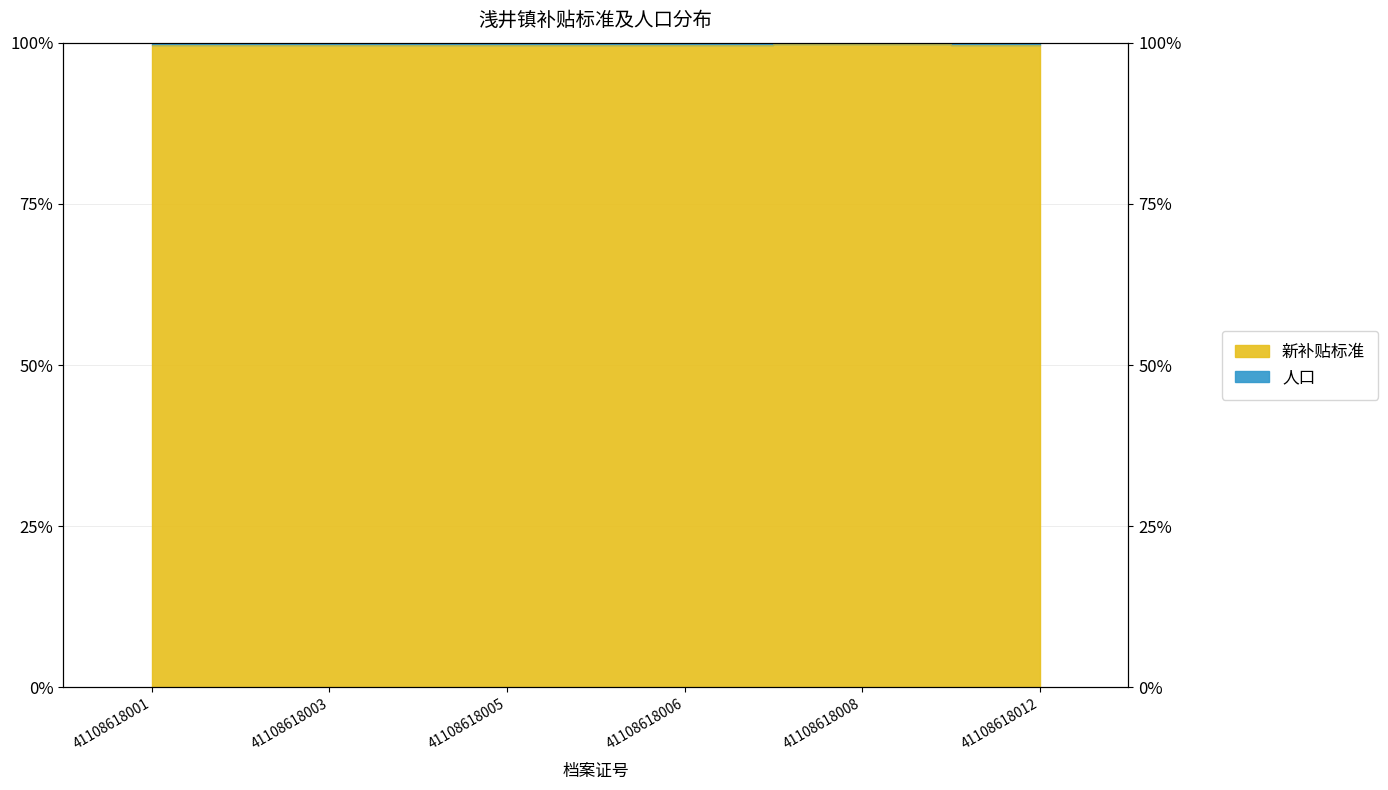

Rank the categories by value from lowest to highest.

41108618001, 41108618003, 41108618005, 41108618006, 41108618012, 41108618008